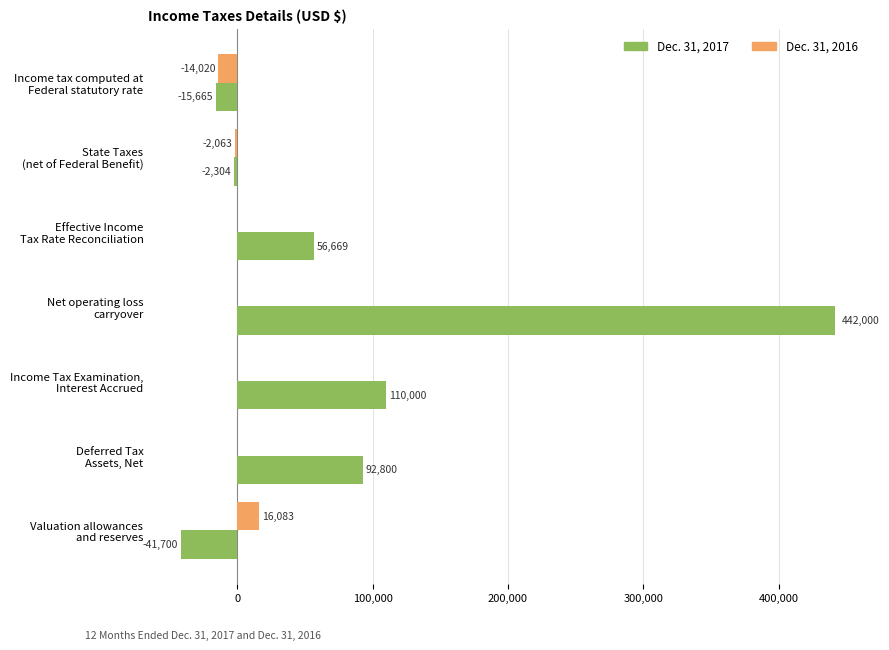

Which series has the largest total across all categories?

Dec. 31, 2017